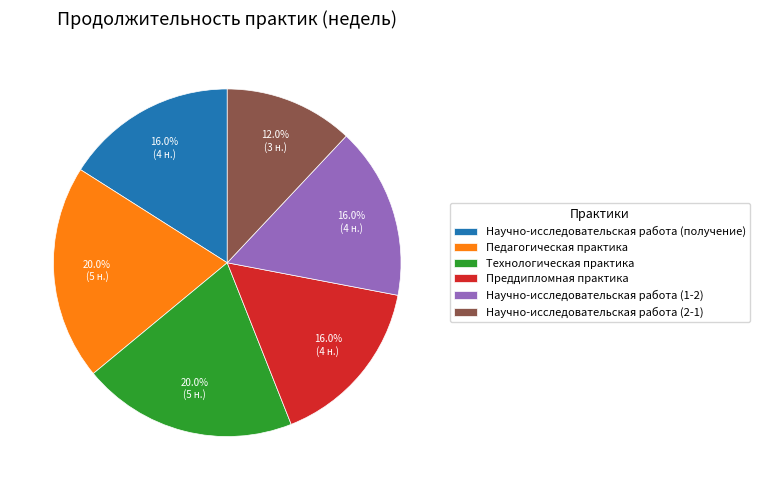

To the nearest percent, what is the difference between the Научно-исследовательская работа (2-1) and Преддипломная практика slice percentages?

4%